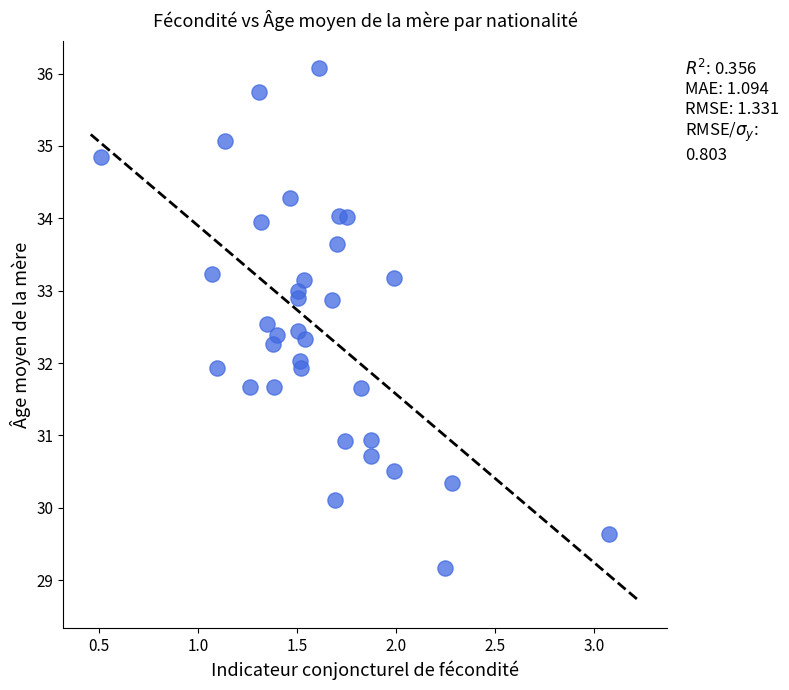

What is the range of Y values (max minus min)?

6.9